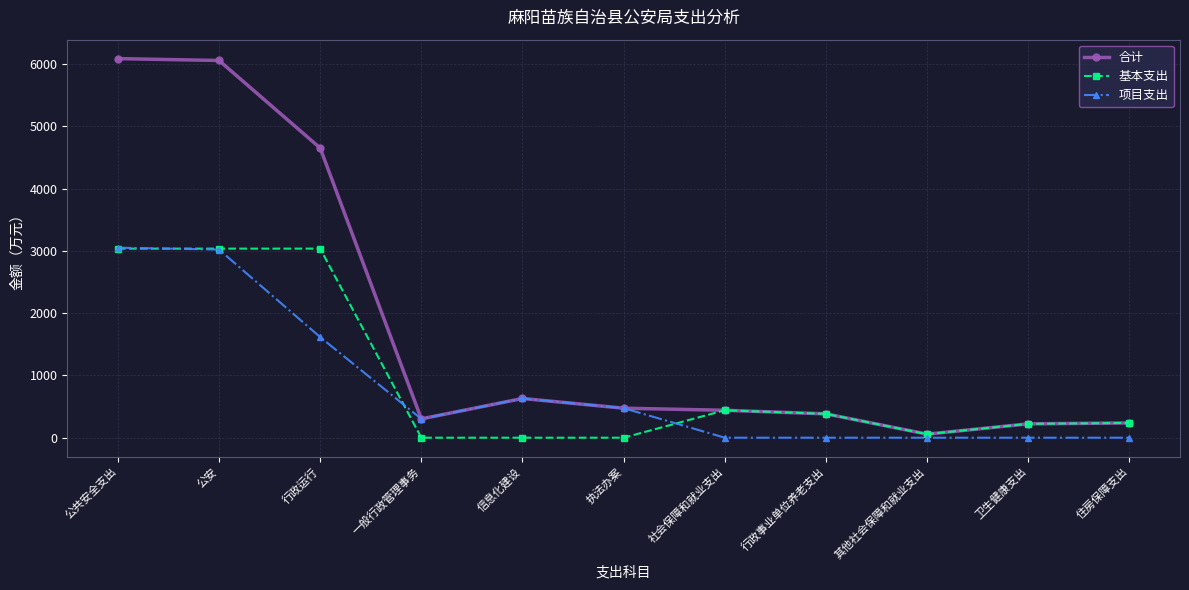

What position from the left is 信息化建设?

5